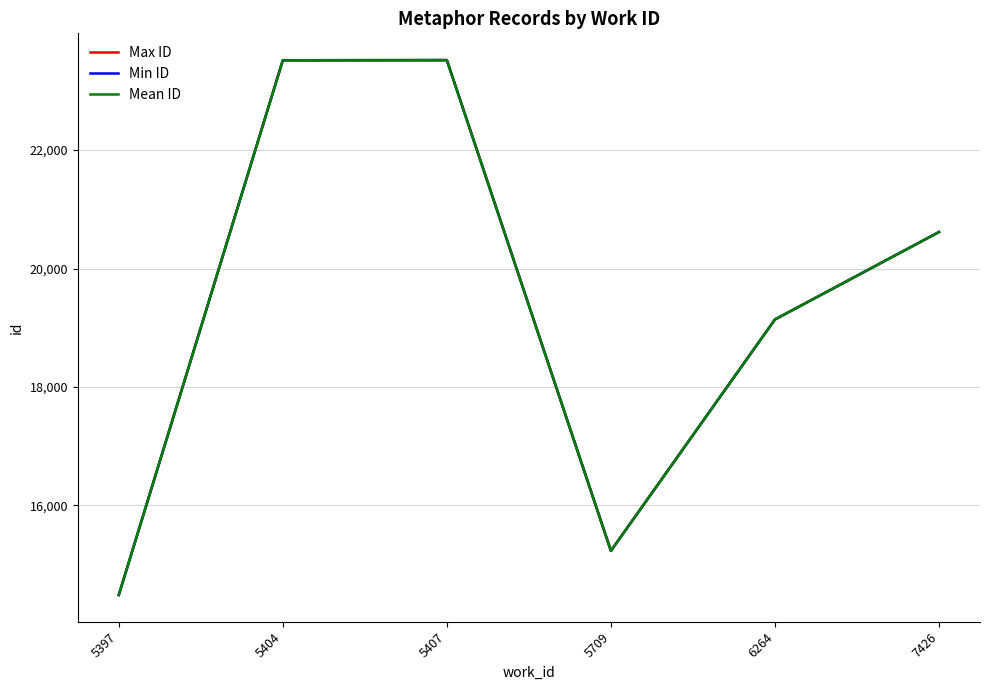

At which label does Max ID reach its minimum?

5397